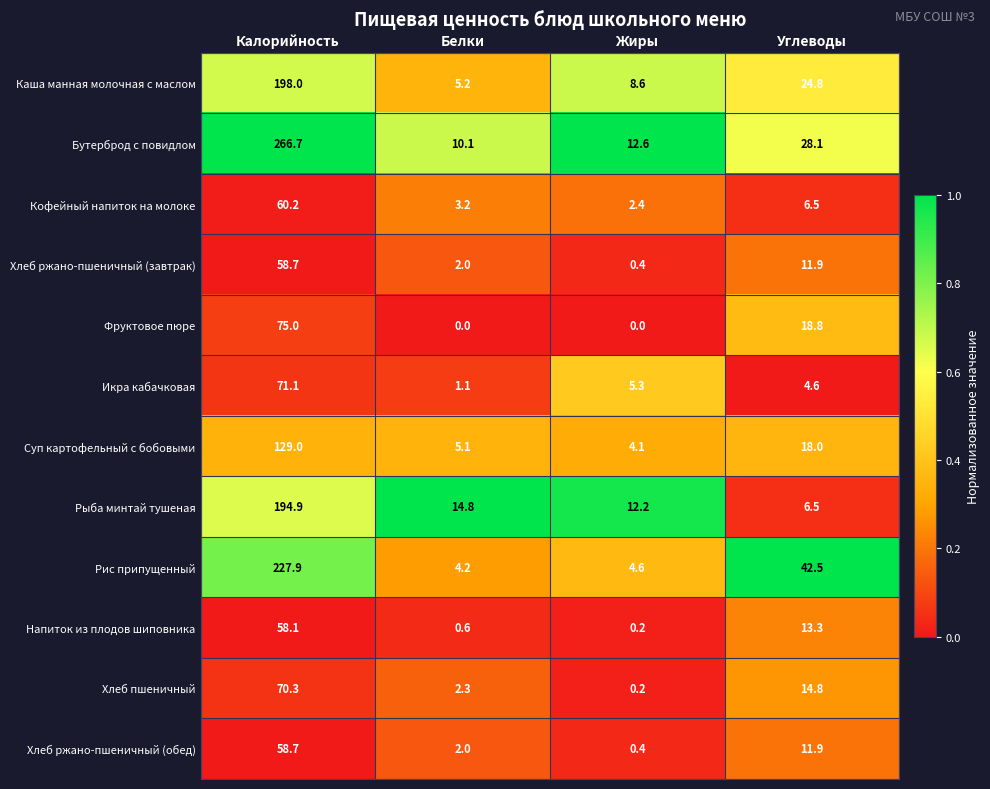

The Рис припущенный series shows 322.3 at Калорийность. True or false?

False